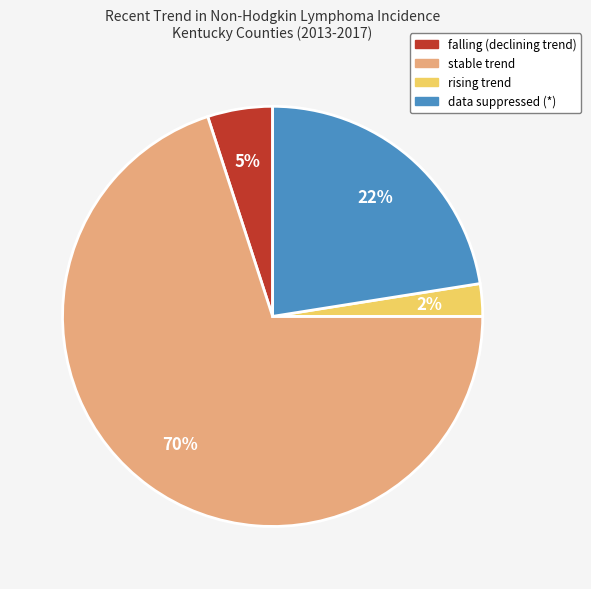

Is there any slice that represents more than half of the pie?

Yes